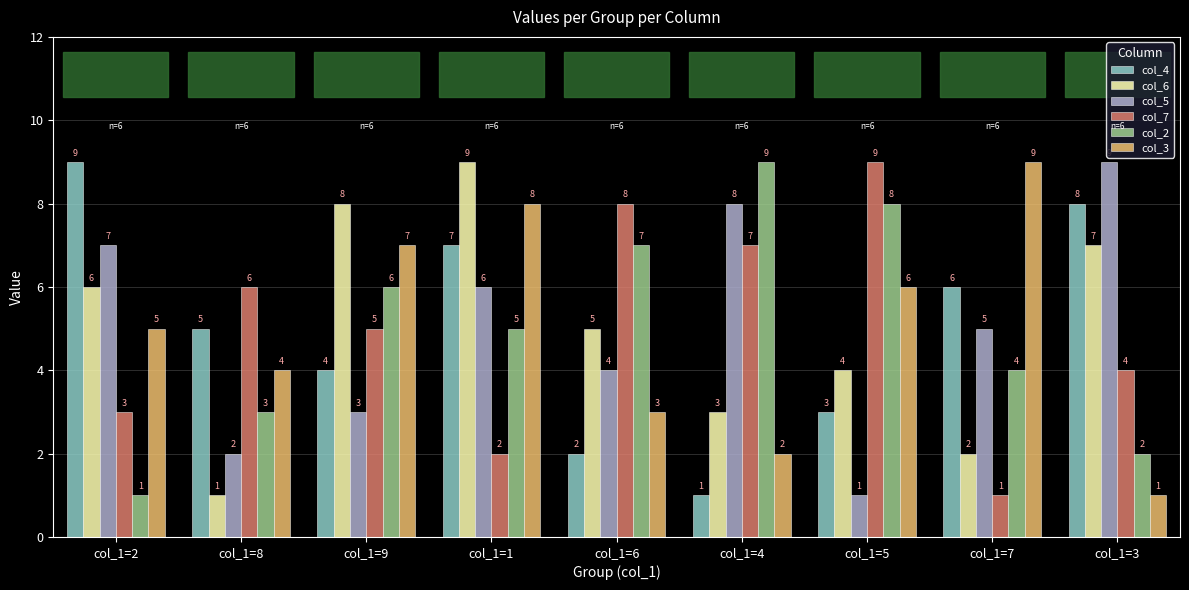

What is the label of the 4th bar from the right?

col_1=4